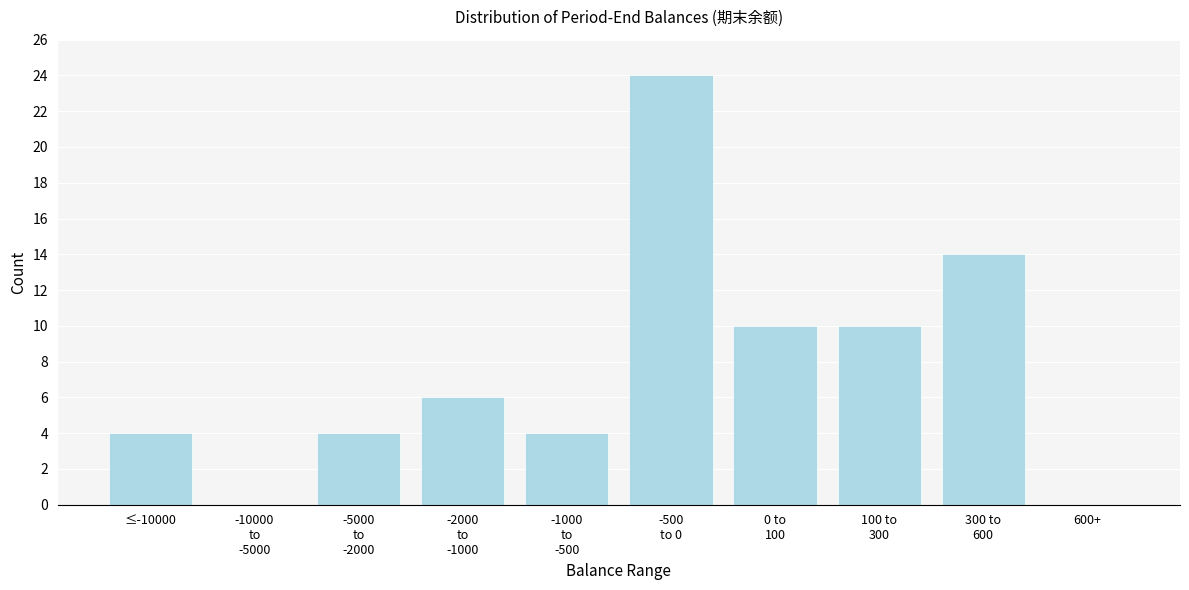

What is the greatest value displayed?

24